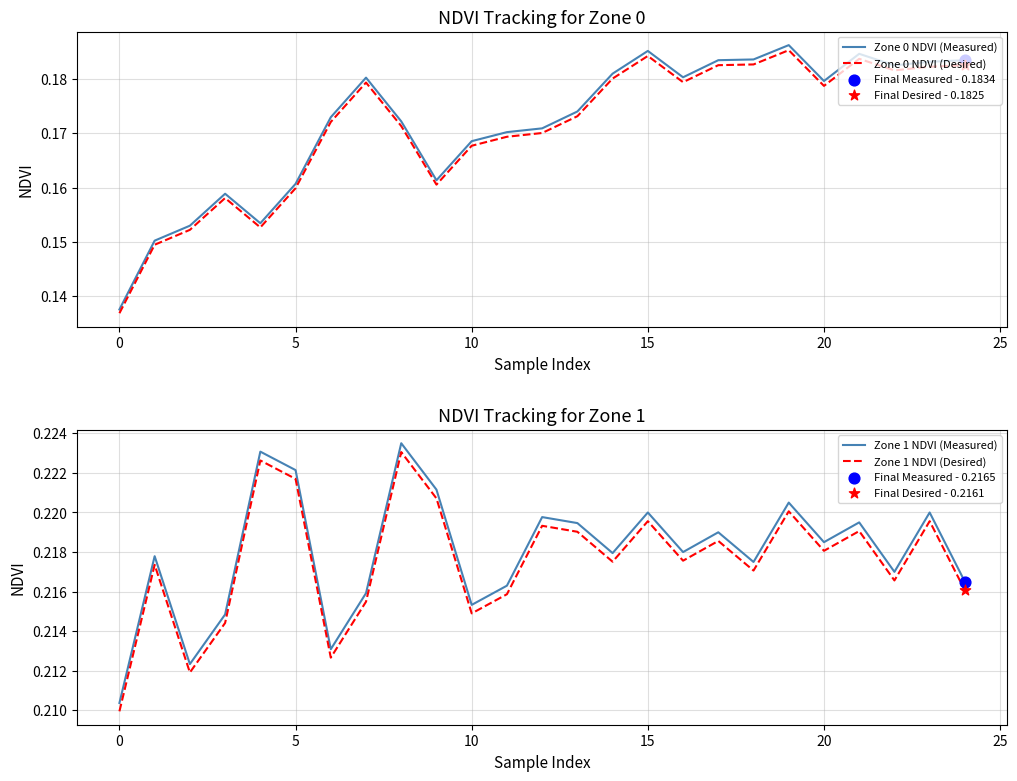

What are all the series names shown in the legend?

Zone 0 NDVI (Measured), Zone 0 NDVI (Desired), Zone 1 NDVI (Measured), Zone 1 NDVI (Desired)